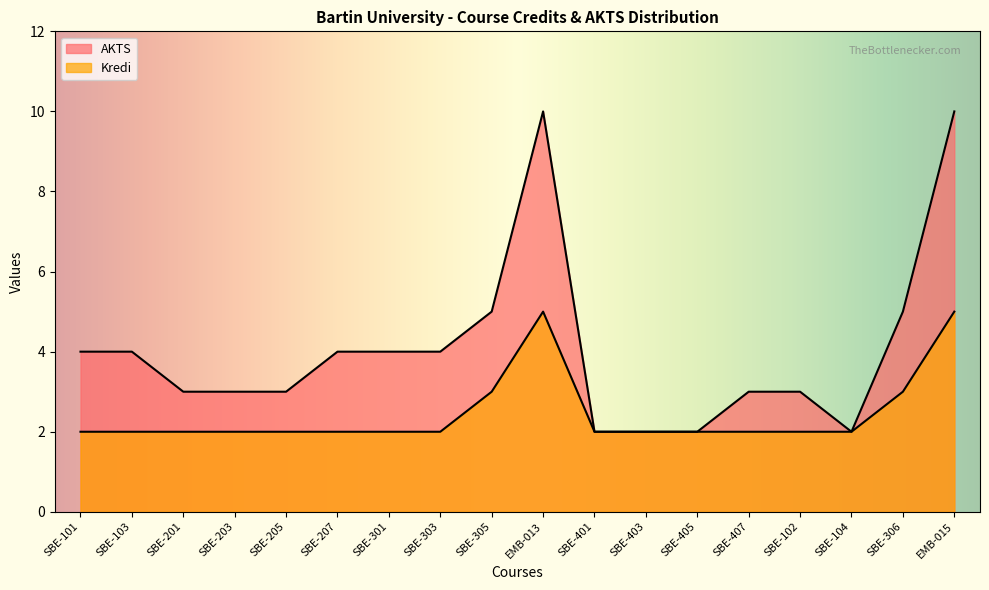

Is it true that AKTS equals 1 at SBE-103?

False